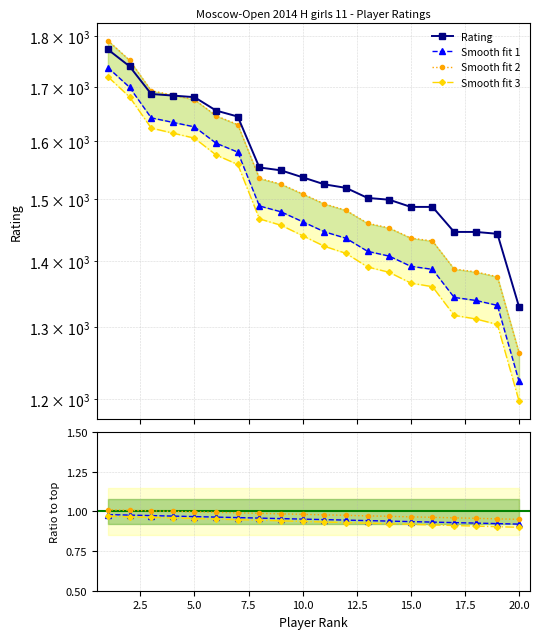

True or false: Smooth fit 1 has a value of 0.9 at 16.

True